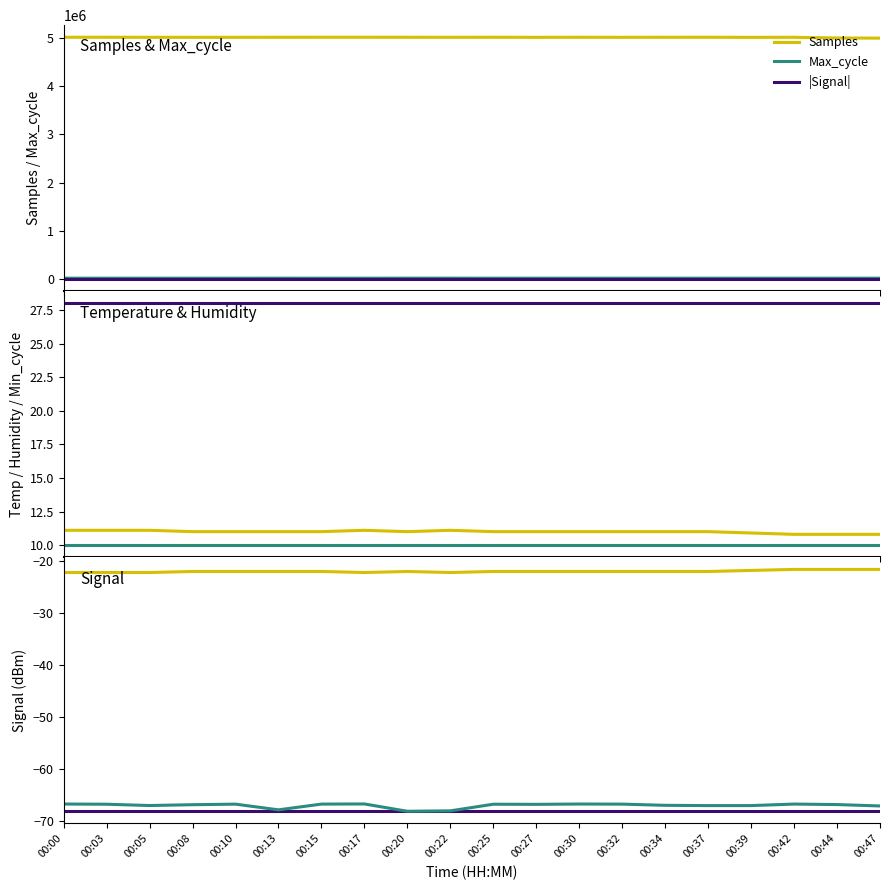

True or false: Samples and Max_cycle cross at least once.

False